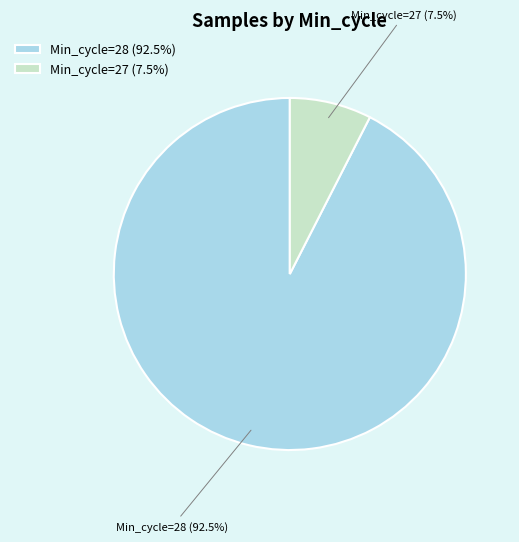

Which has a higher value, Min_cycle=28 (92.5%) or Min_cycle=27 (7.5%)?

Min_cycle=28 (92.5%)